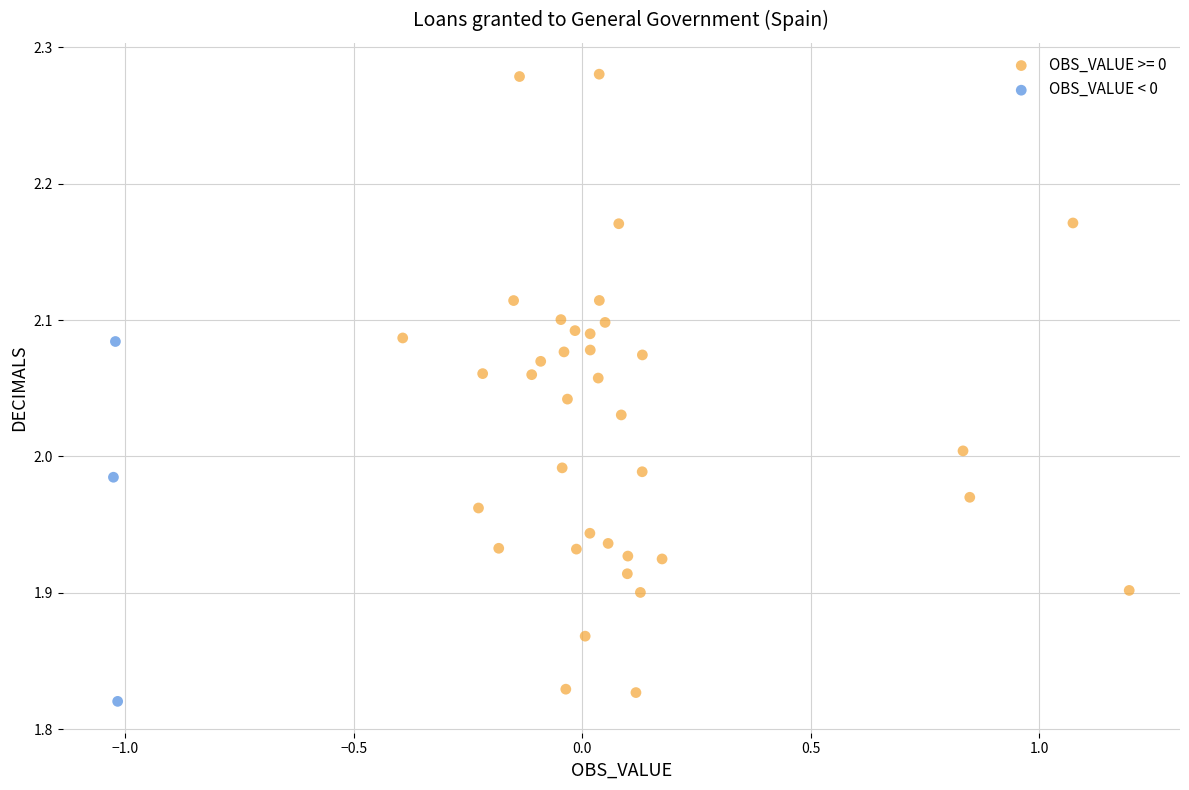

Which series reaches the maximum Y coordinate?

OBS_VALUE >= 0